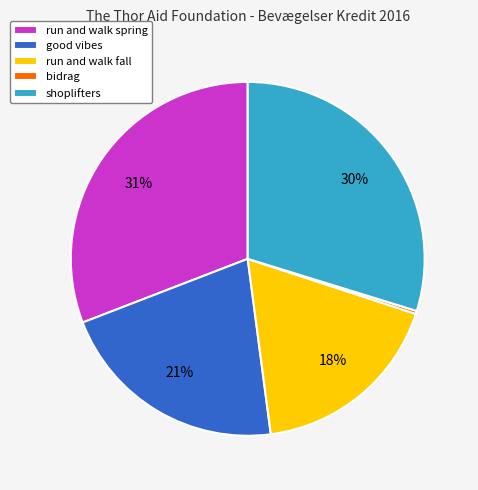

What percentage is the shoplifters slice, to the nearest percent?

30%